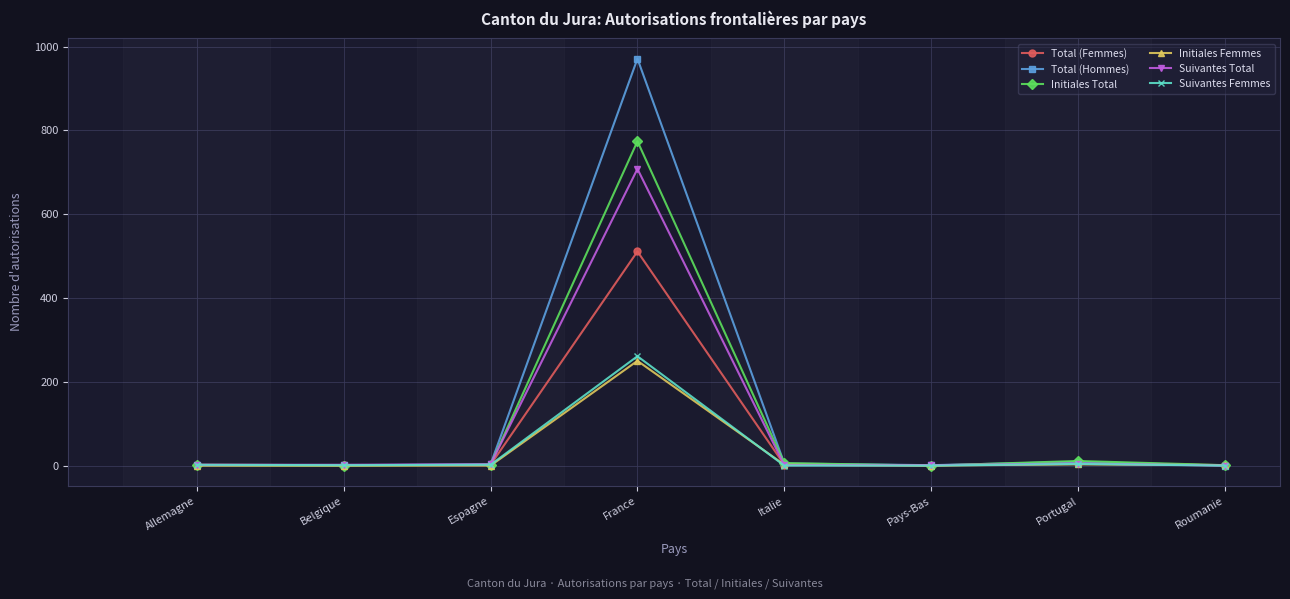

How many lines are shown in the chart?

6